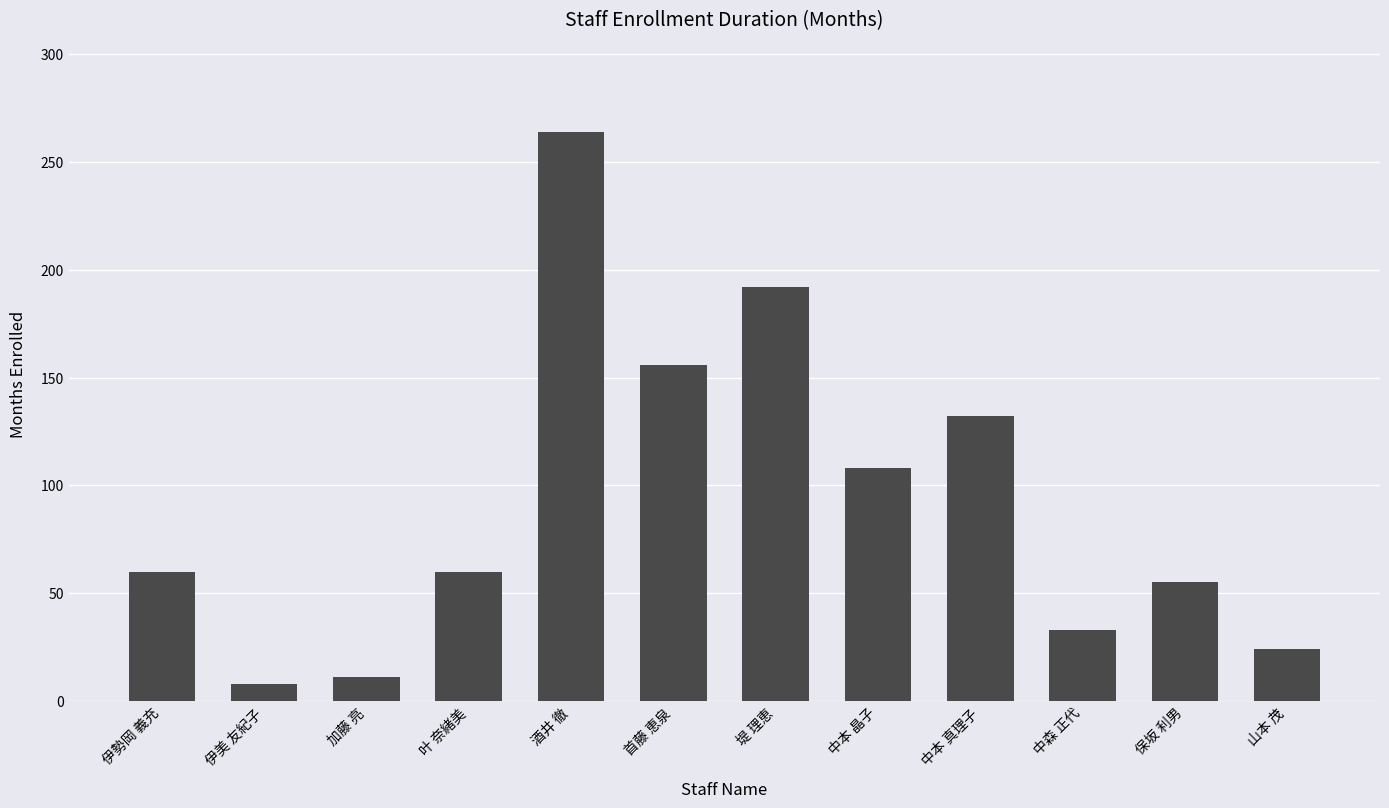

What is the minimum value shown in the chart?

8